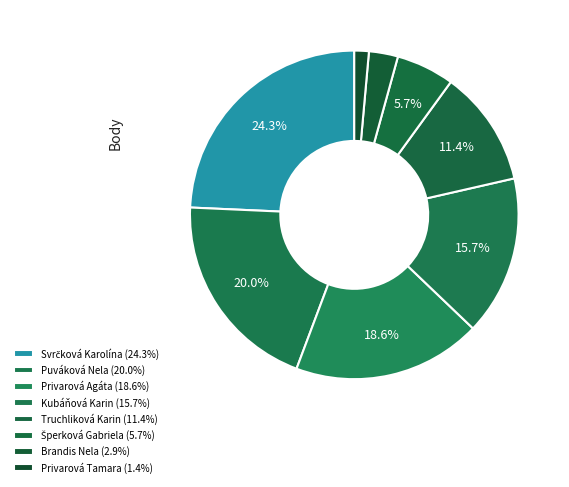

What percentage is the Brandis Nela slice, to the nearest percent?

3%